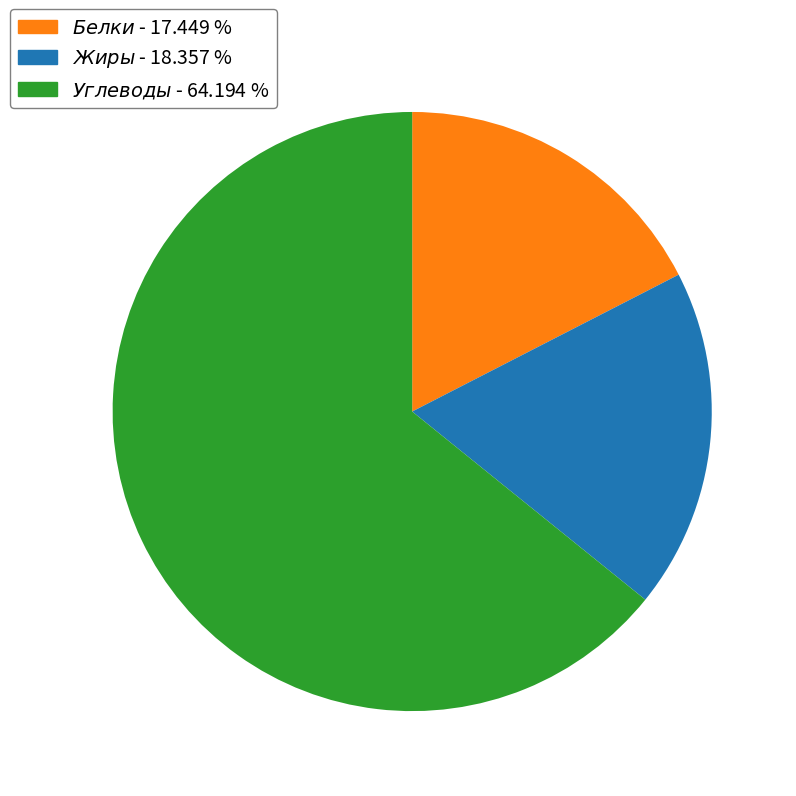

Is there any slice that represents more than half of the pie?

Yes